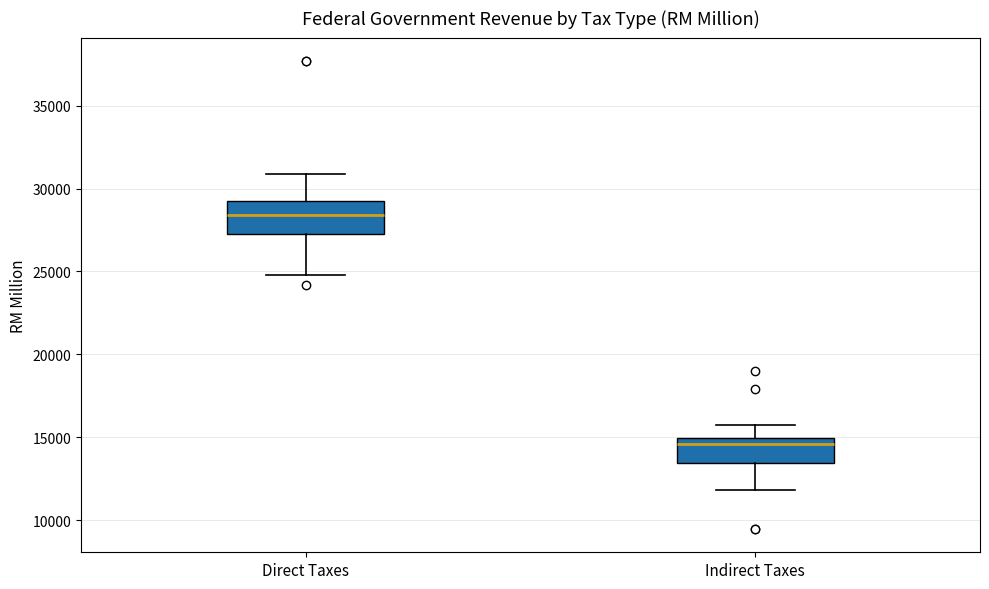

Where is the upper edge of the box for Direct Taxes on the y-axis? The values are not printed on the chart, so give them approximately, as read against the axis.

29500